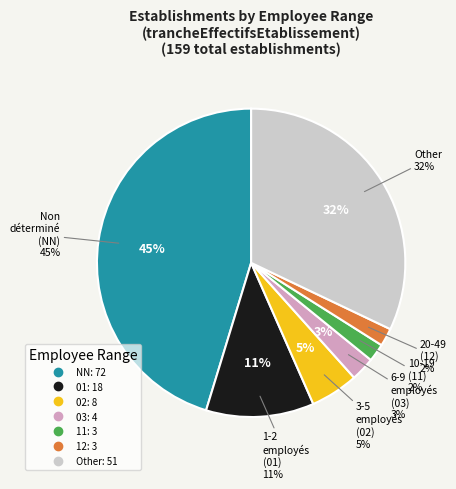

True or false: 12 accounts for 1% of the total.

False